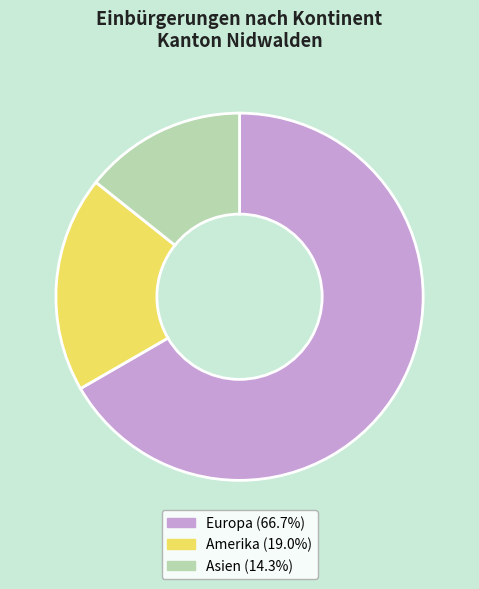

Does any single category account for the majority?

Yes